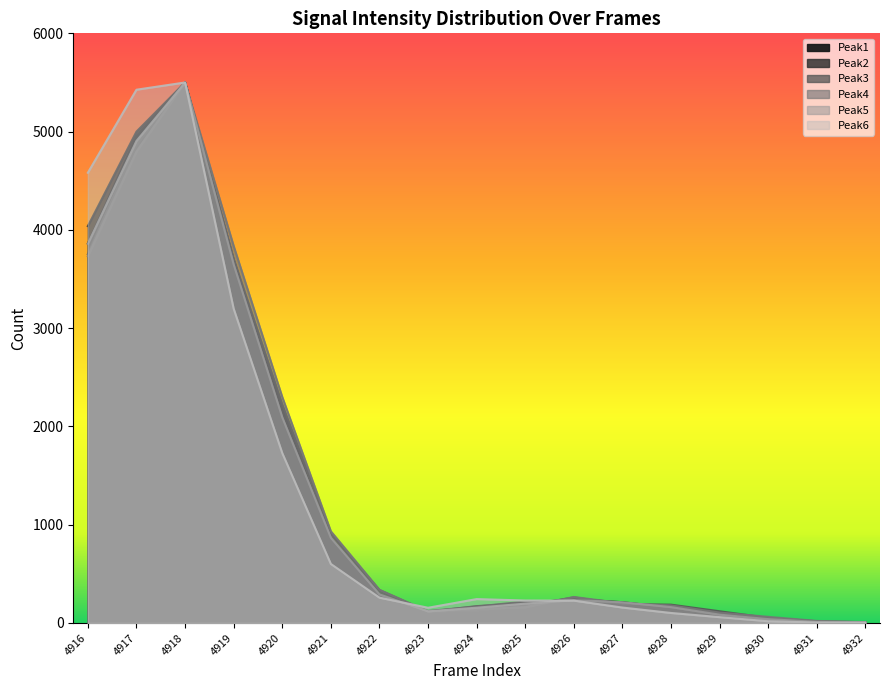

What is the total value across all series at 4928?

949.5